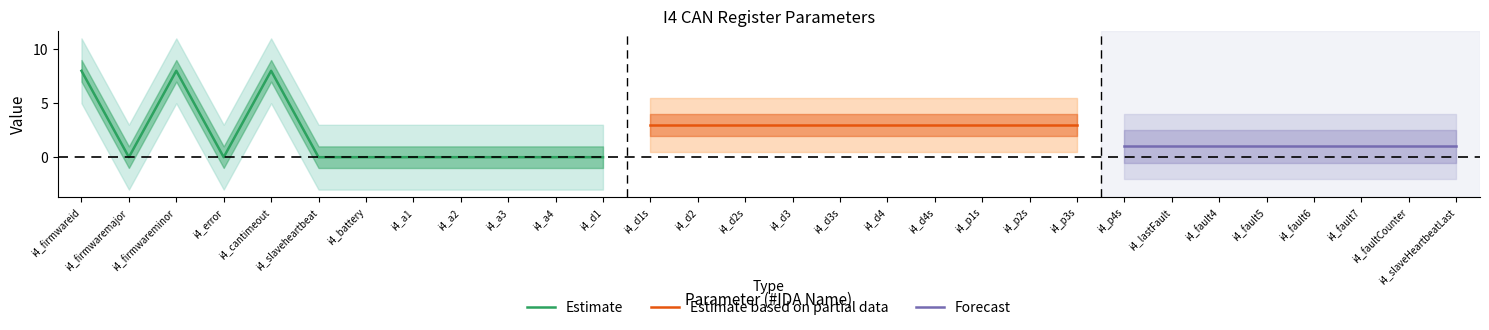

True or false: Estimate has a value of 8 at i4_firmwareminor.

True